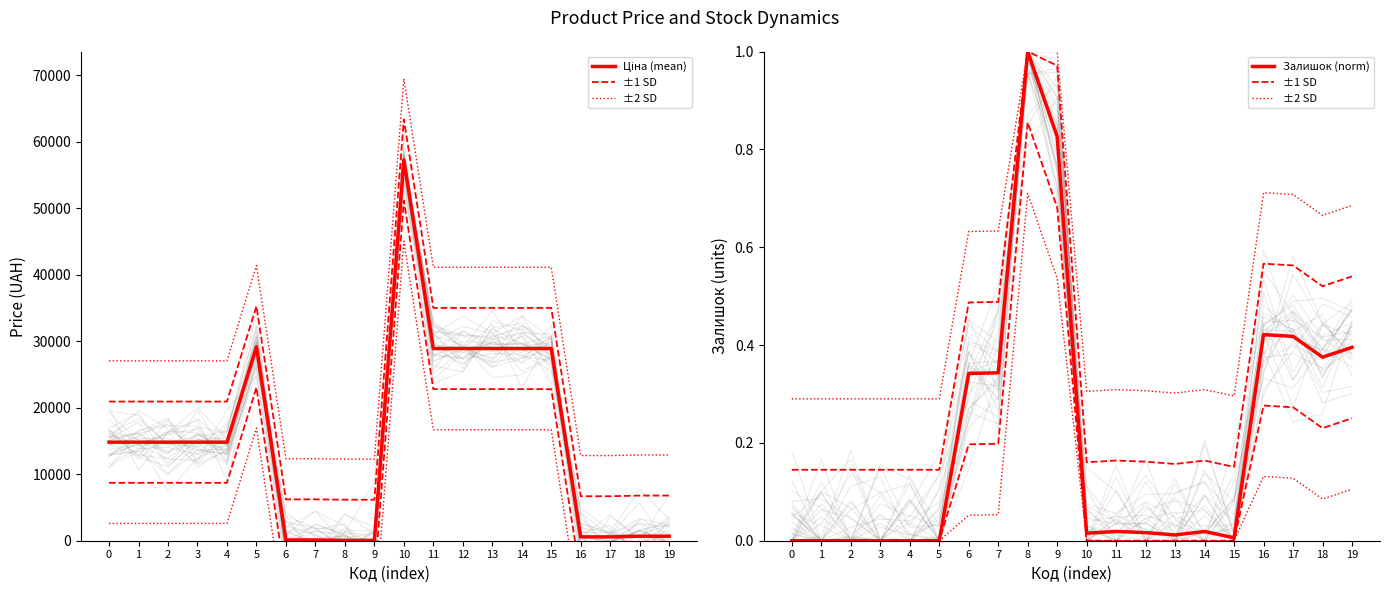

Which series has the widest spread of values?

Ціна (mean)